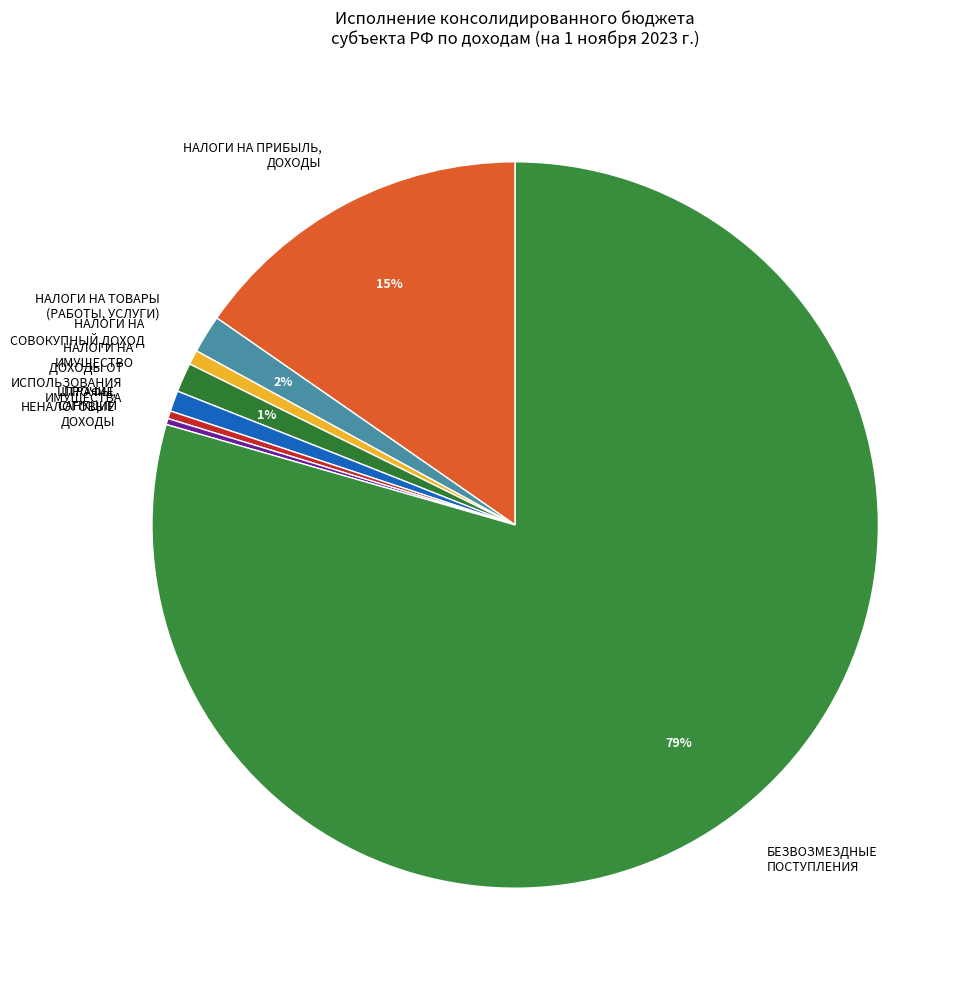

What is the largest slice in the pie chart?

БЕЗВОЗМЕЗДНЫЕ ПОСТУПЛЕНИЯ